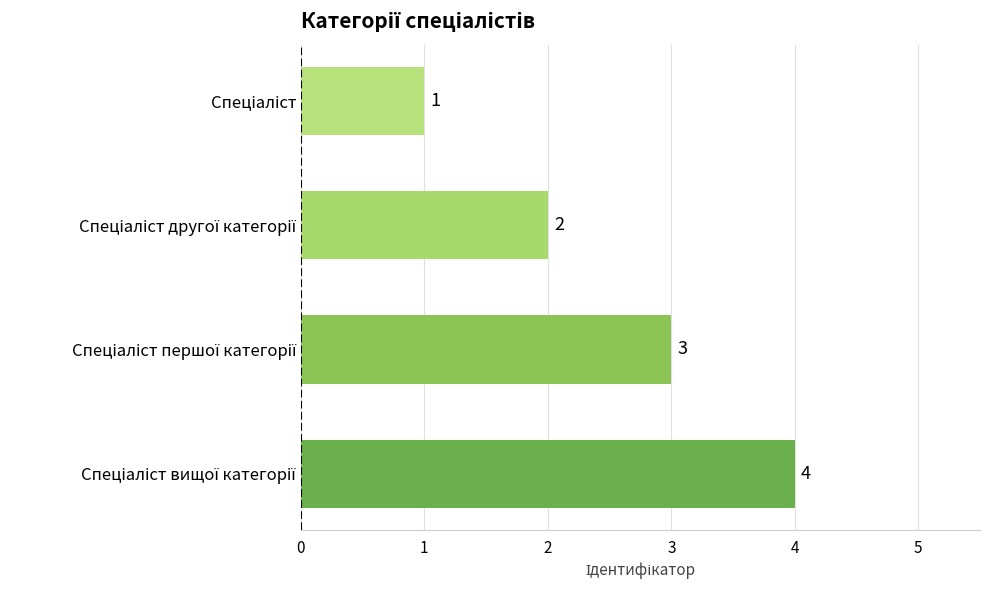

What is the value of the 1st bar from the top?

1